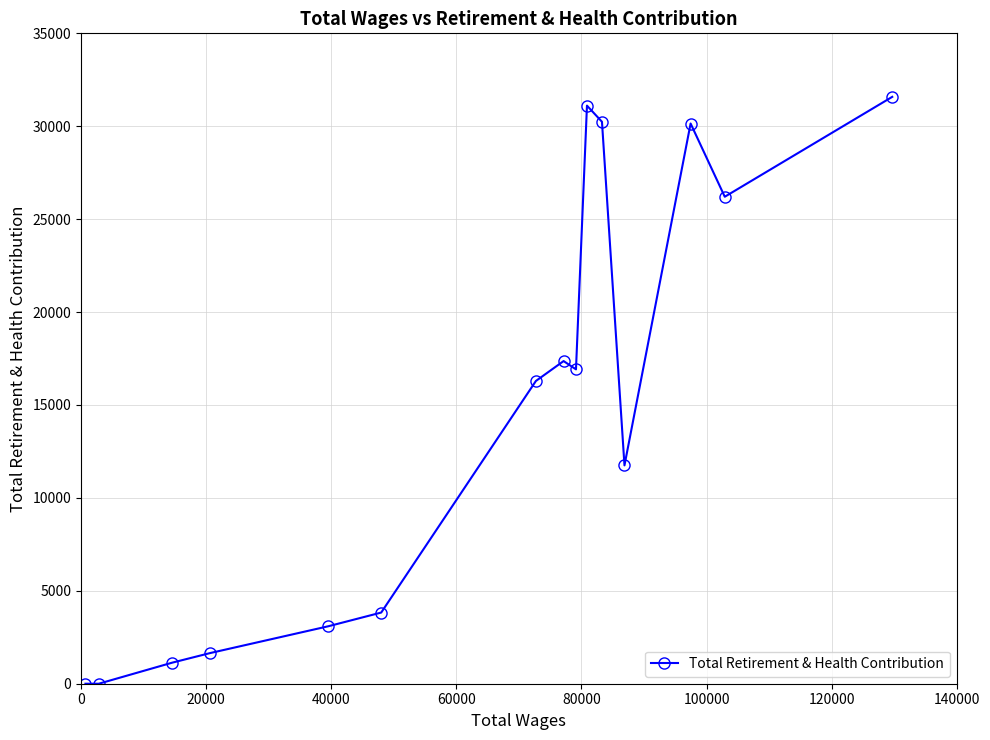

What is the difference between the maximum and minimum values?

31582